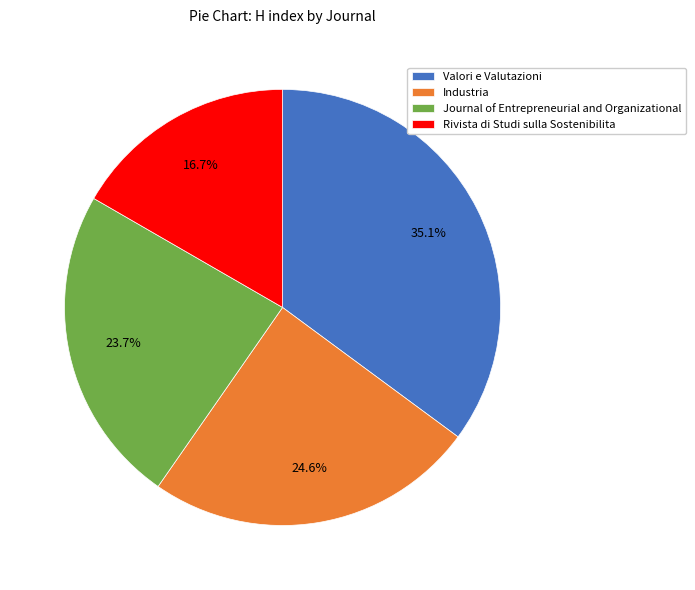

Is it true that Valori e Valutazioni is 29% of the pie?

False